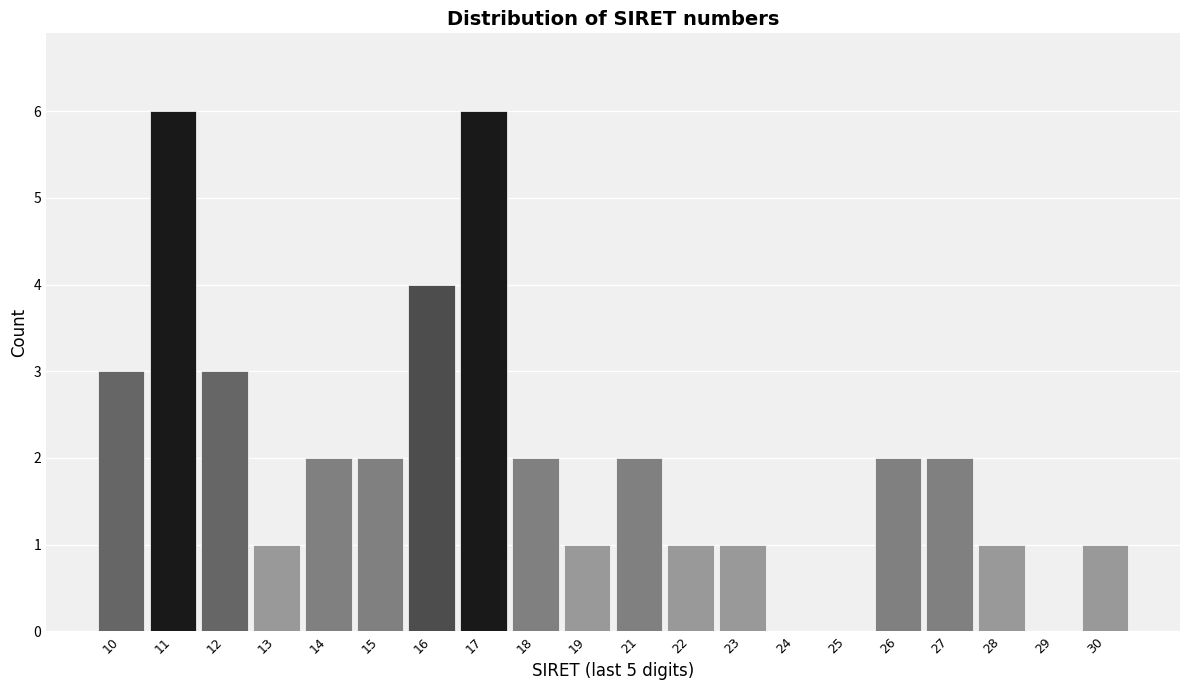

Reading left to right, list all the values displayed in this chart.

10=3	11=6	12=3	13=1	14=2	15=2	16=4	17=6	18=2	19=1	21=2	22=1	23=1	24=0	25=0	26=2	27=2	28=1	29=0	30=1